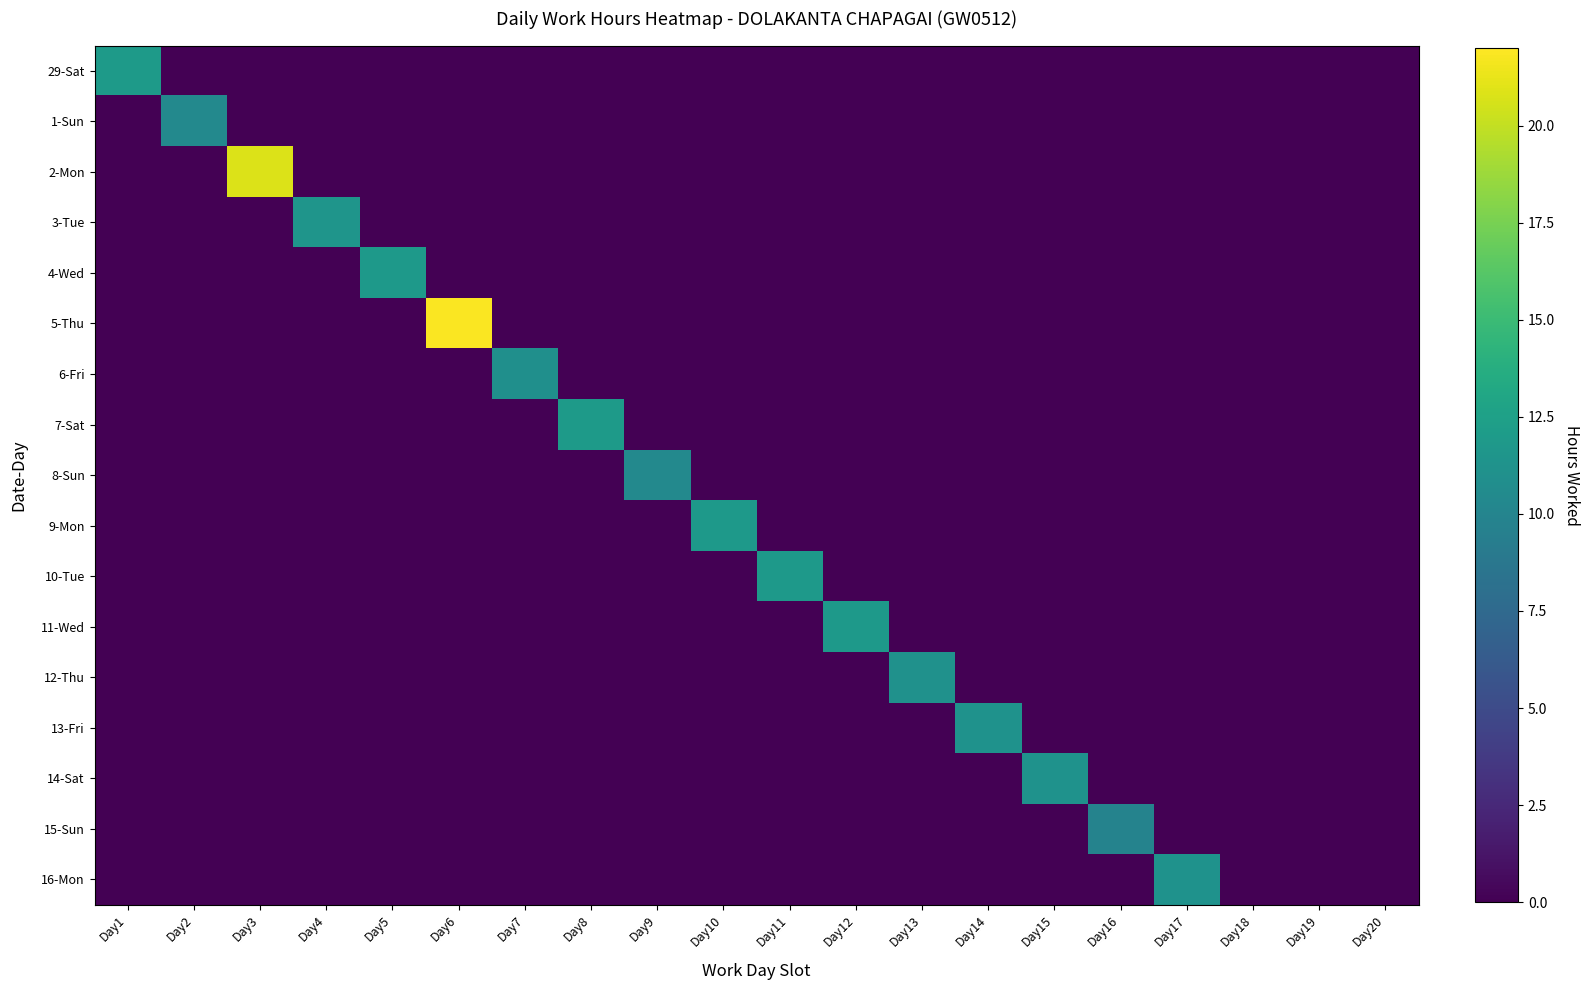

What is the spread (max minus min) of values at Day10?

11.8